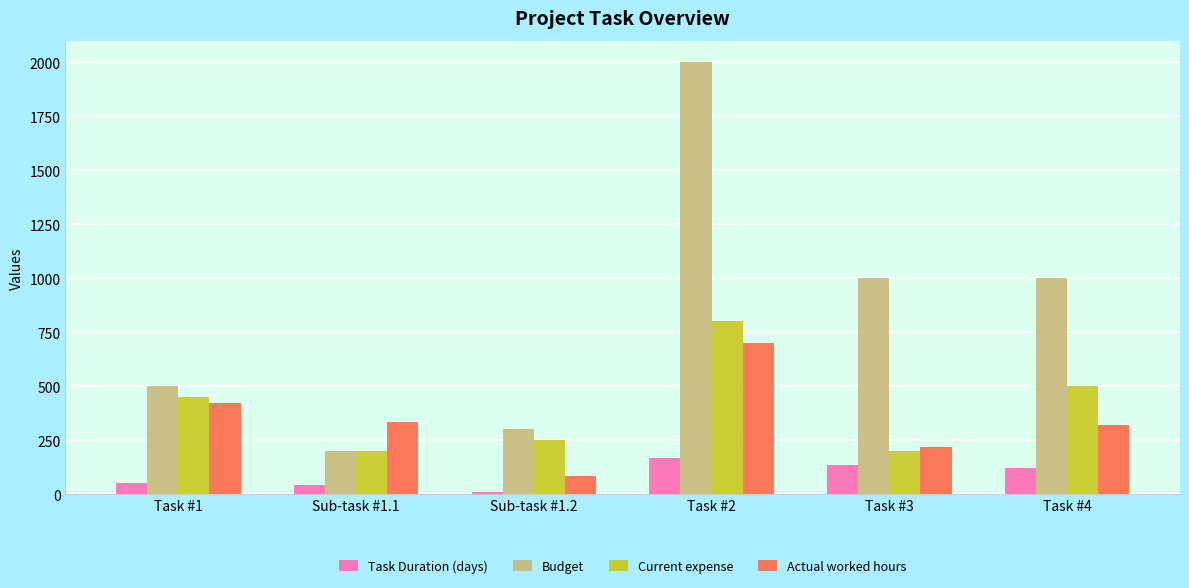

List the series in order of their peak value, highest first.

Budget, Current expense, Actual worked hours, Task Duration (days)